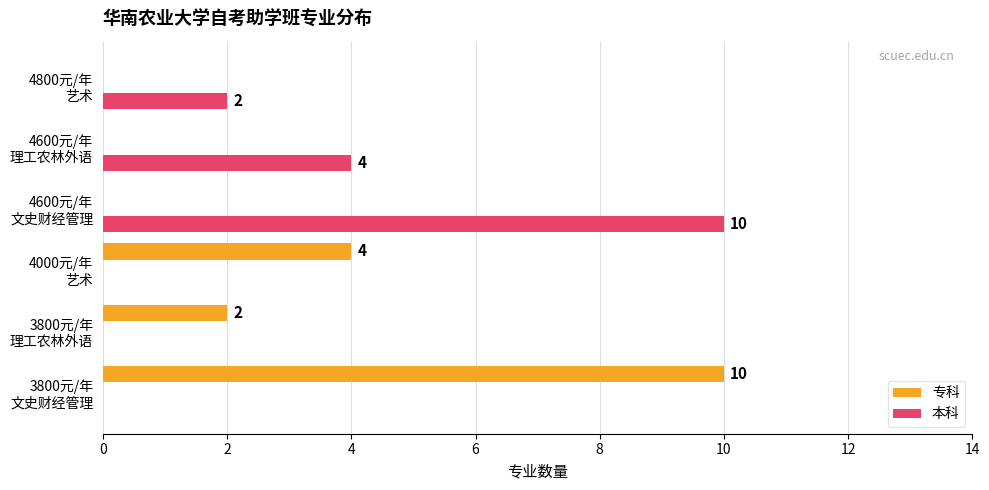

What is the maximum value shown in the chart?

10